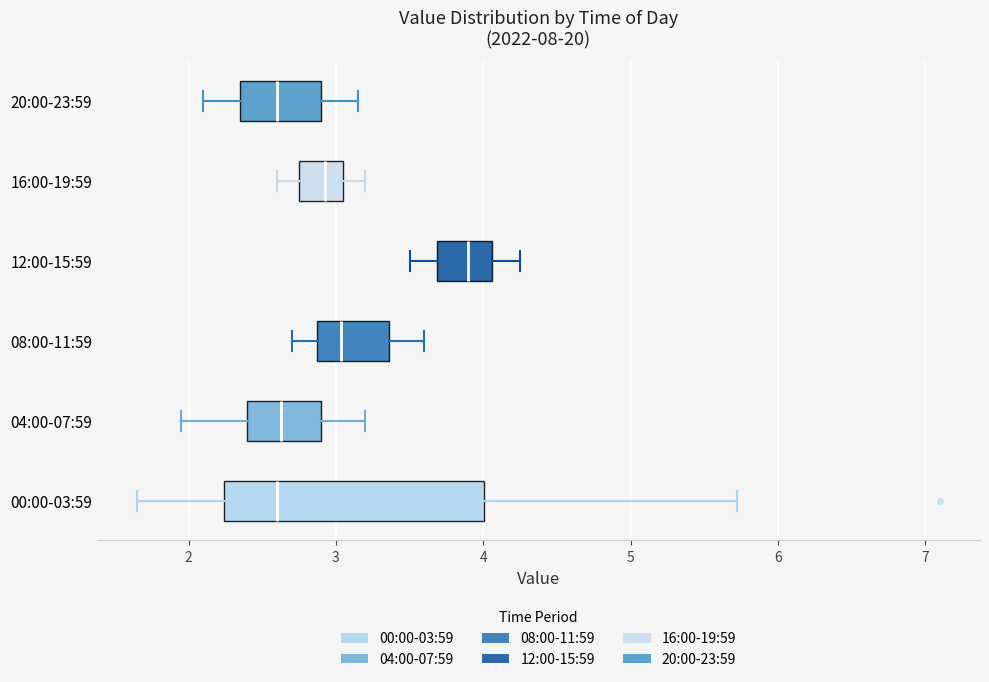

Reading bottom to top, read every box against the x-axis: the position of its median line, the range the box covers, and the ends of its whiskers. The values are not printed on the chart, so give them approximately, as read against the axis.

00:00-03:59: median 2.6, box 2.2 to 4.0, whiskers 1.7 to 5.7
04:00-07:59: median 2.6, box 2.4 to 2.9, whiskers 2.0 to 3.2
08:00-11:59: median 3.0, box 2.9 to 3.4, whiskers 2.7 to 3.6
12:00-15:59: median 3.9, box 3.7 to 4.1, whiskers 3.5 to 4.3
16:00-19:59: median 2.9, box 2.8 to 3.1, whiskers 2.6 to 3.2
20:00-23:59: median 2.6, box 2.4 to 2.9, whiskers 2.1 to 3.2